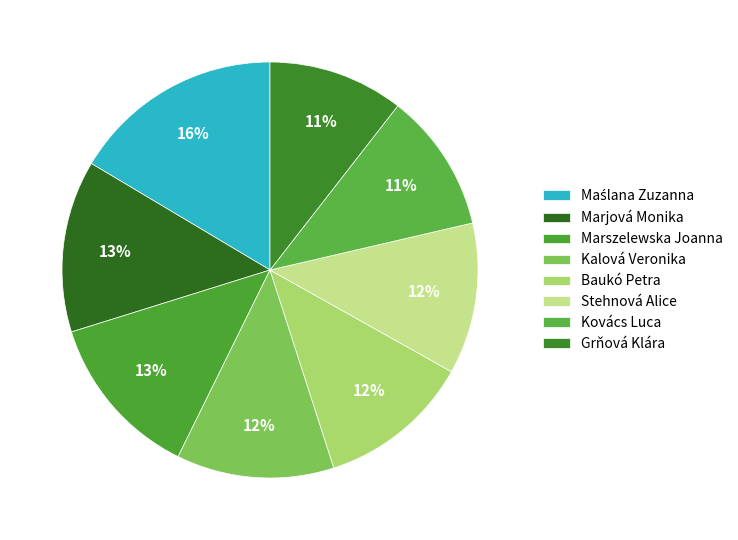

What percentage do Kovács Luca and Marszelewska Joanna together represent?

23.7%